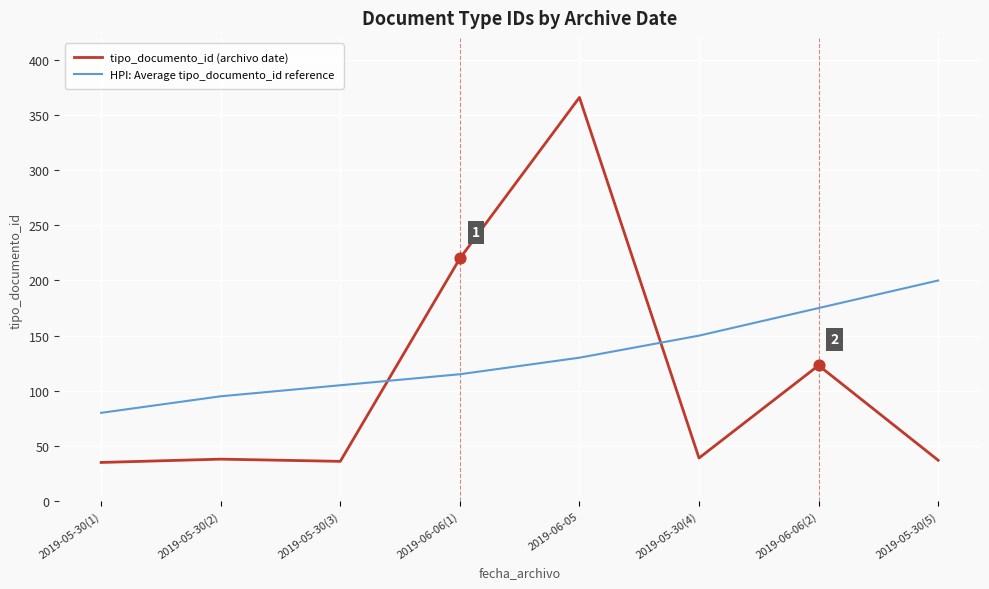

Is the value of HPI: Average tipo_documento_id reference at 2019-05-30(2) greater than the value of tipo_documento_id (archivo date) at 2019-05-30(4)?

Yes